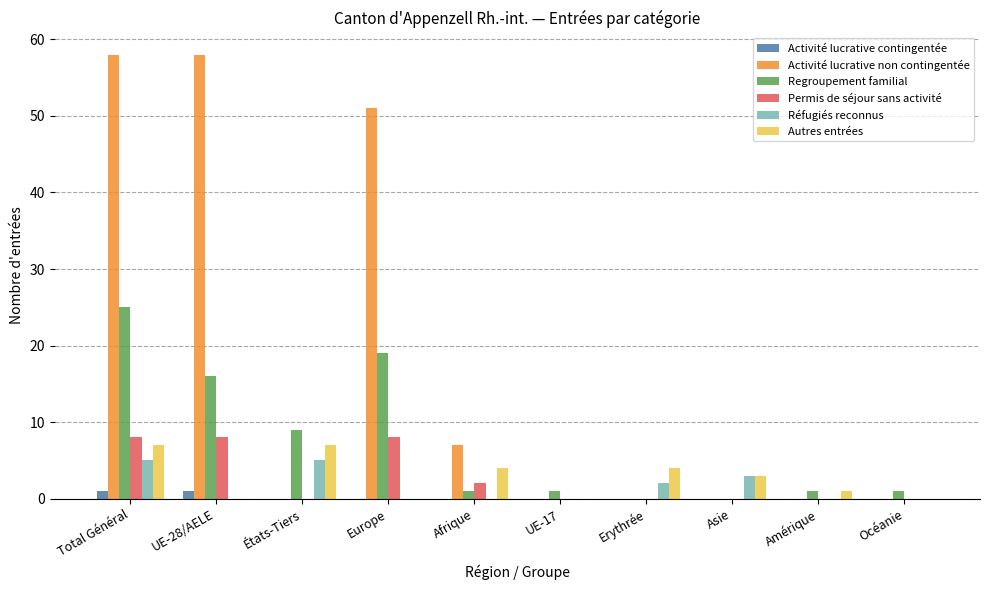

Reading left to right, what are all the values shown in this chart?

Activité lucrative contingentée: 1	1	0	0	0	0	0	0	0	0
Activité lucrative non contingentée: 58	58	0	51	7	0	0	0	0	0
Regroupement familial: 25	16	9	19	1	1	0	0	1	1
Permis de séjour sans activité: 8	8	0	8	2	0	0	0	0	0
Réfugiés reconnus: 5	0	5	0	0	0	2	3	0	0
Autres entrées: 7	0	7	0	4	0	4	3	1	0